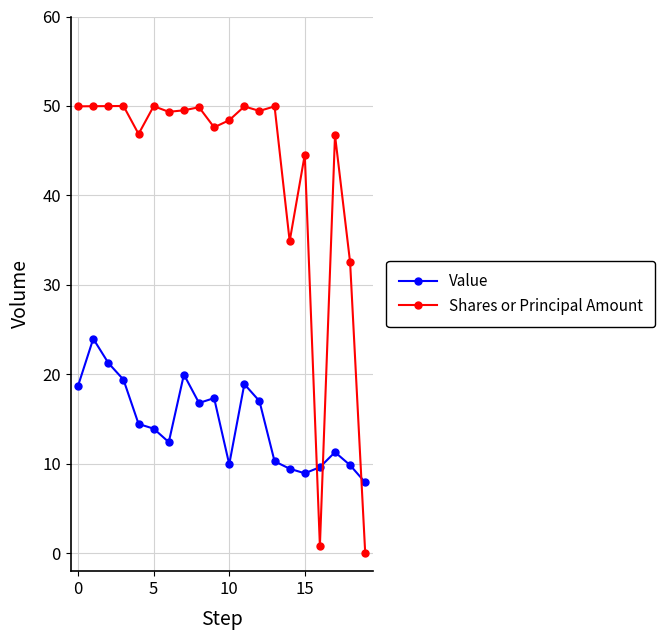

At how many categories does at least one series exceed 40?

16